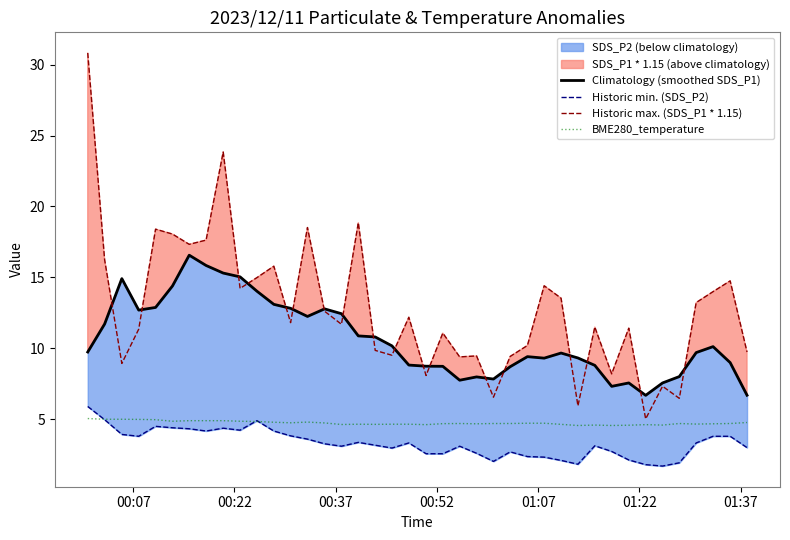

What is the minimum value for BME280_temperature?

4.6